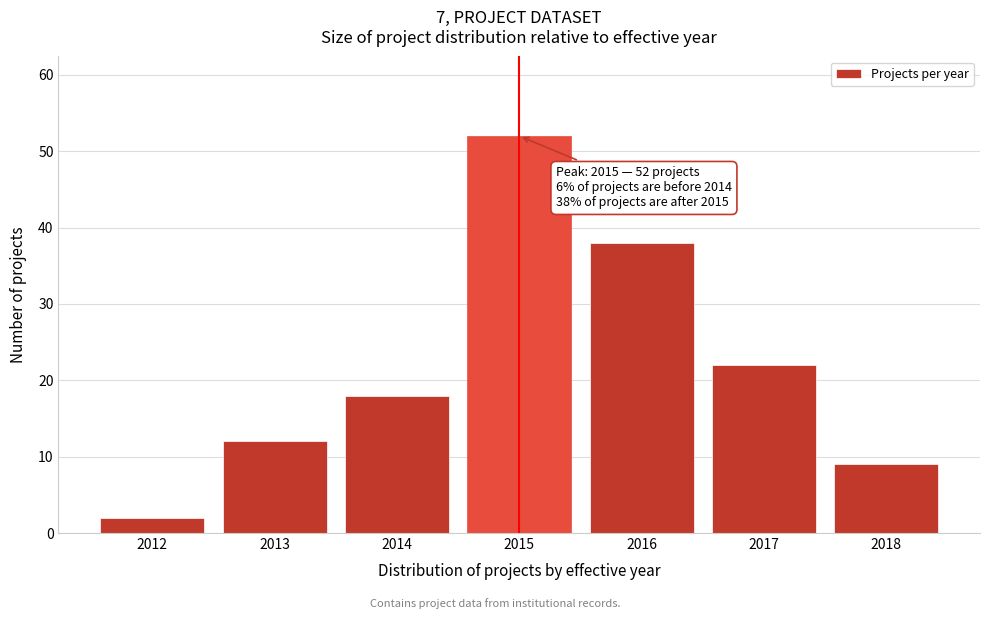

Reading left to right, extract all data points from this chart.

2012=2	2013=12	2014=18	2015=52	2016=38	2017=22	2018=9